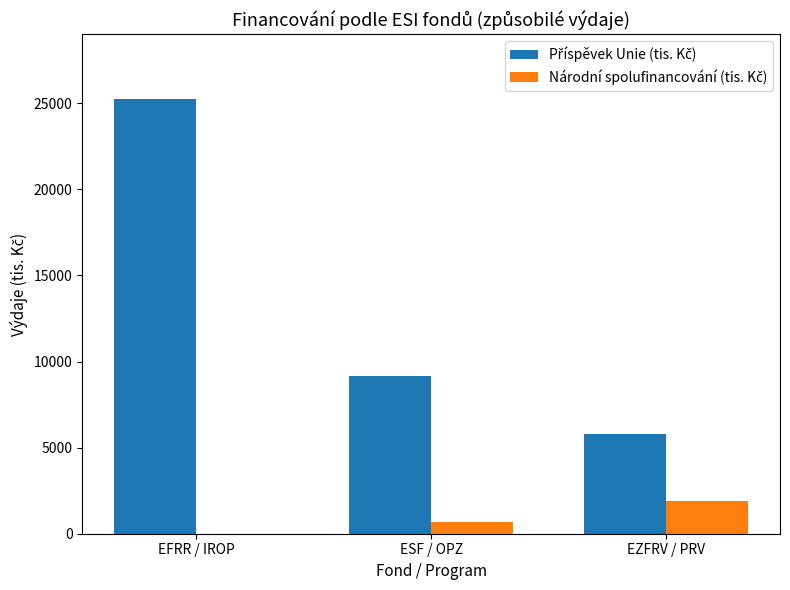

What is the maximum value shown in the chart?

25230.0